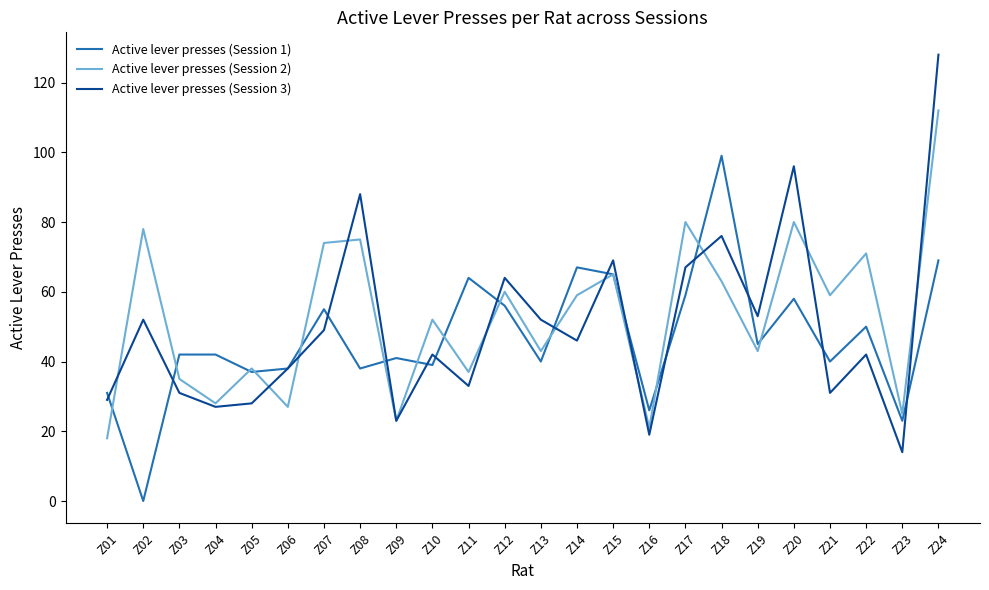

Which series has the widest spread of values?

Active lever presses (Session 3)